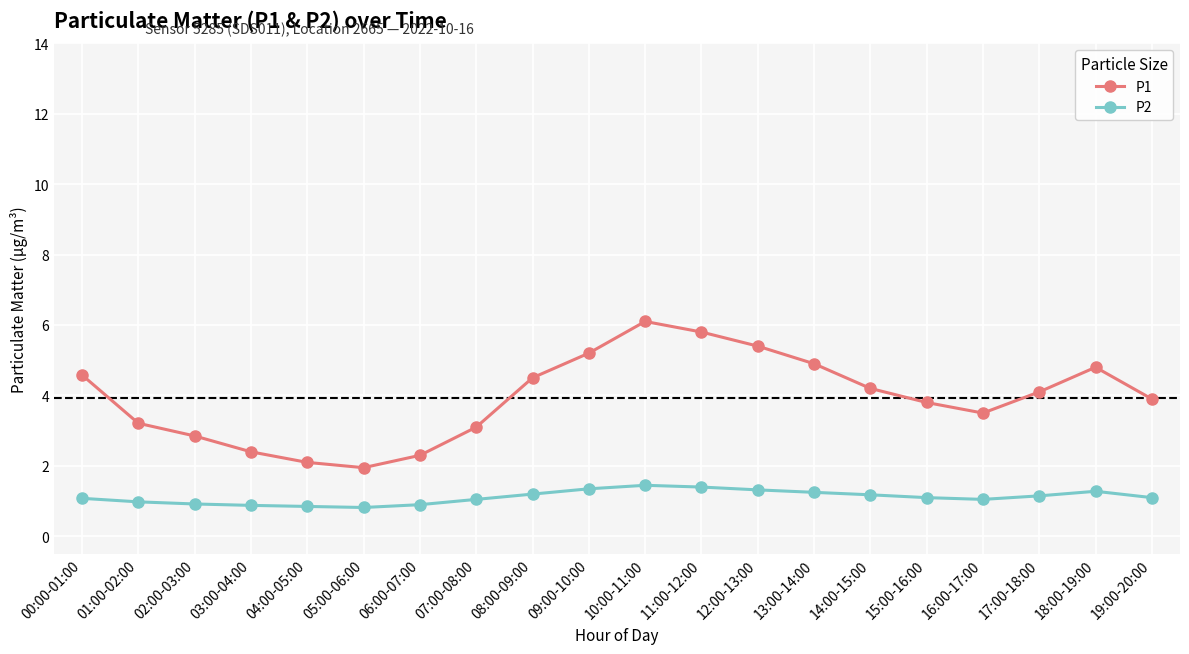

What is the label of the 6th point from the right?

14:00-15:00